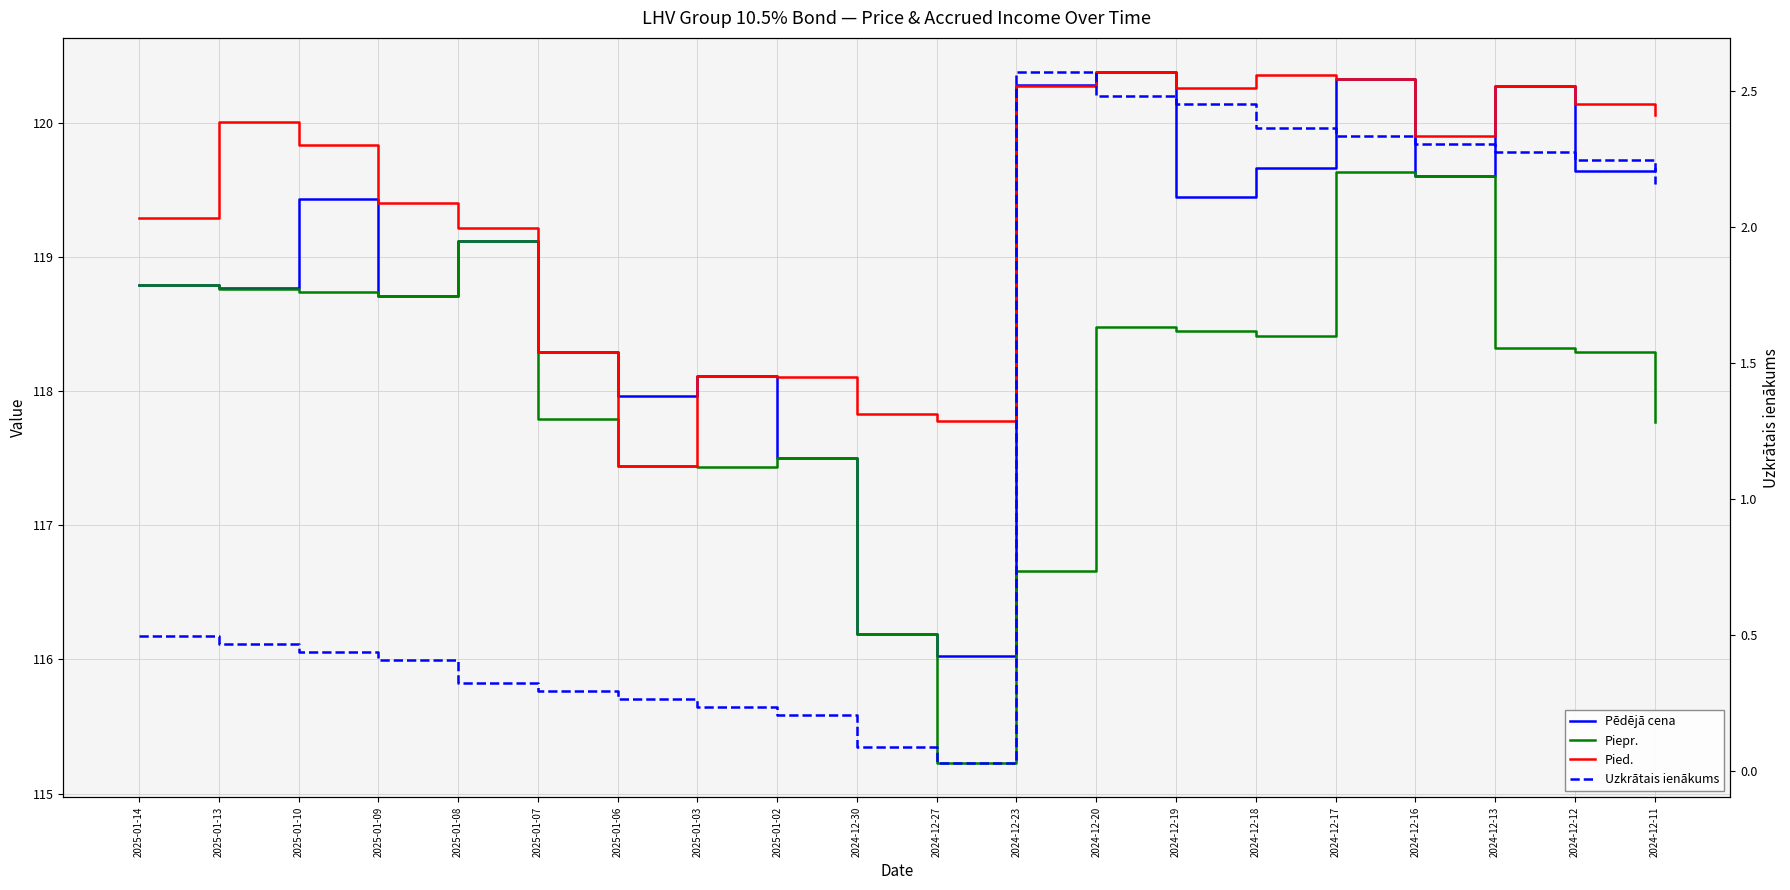

What is the difference between the maximum and minimum values in the Piepr. series?

4.4